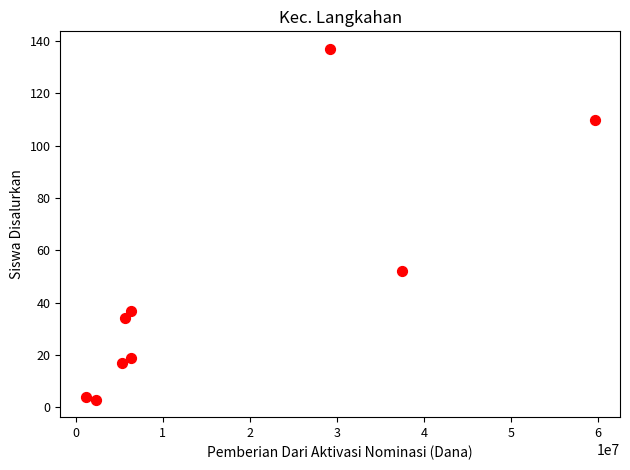

What is the range of X values (max minus min)?

58500000